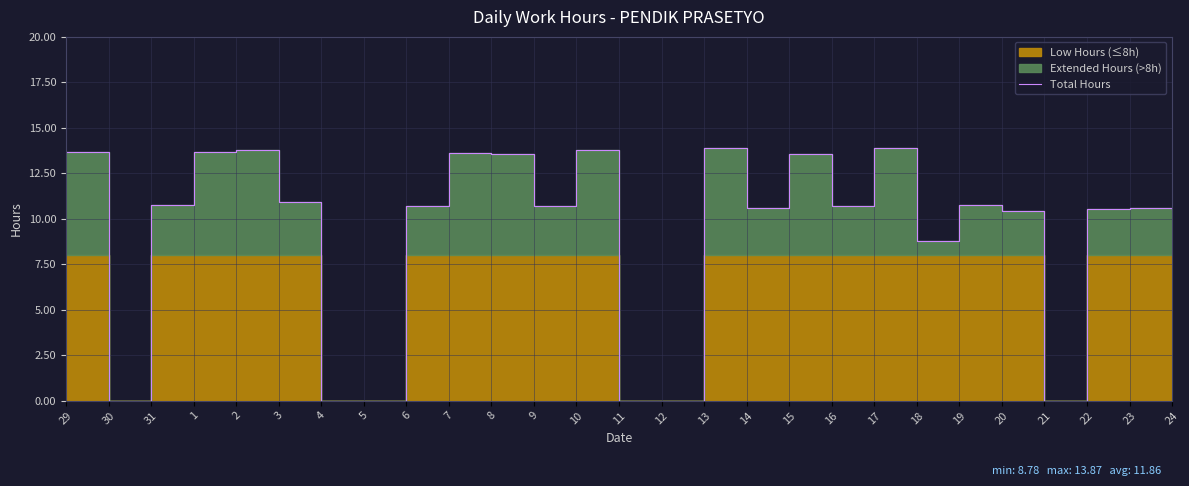

Which has a higher value, 23 or 21?

23